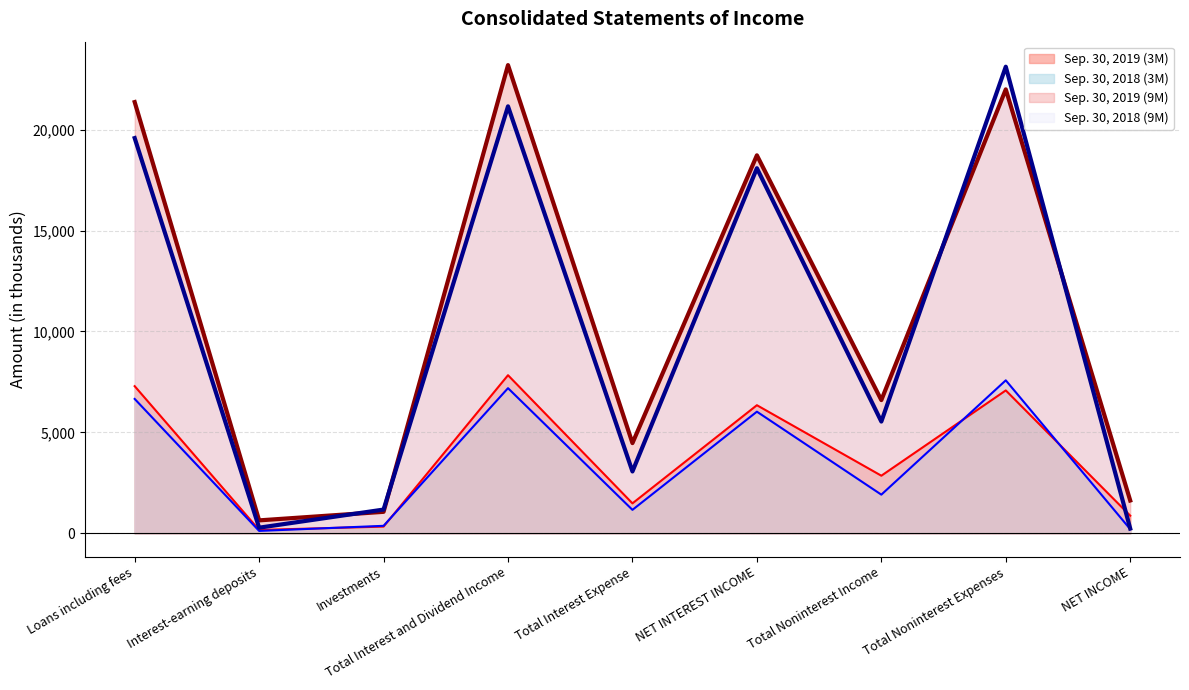

What is the label of the 7th point from the right?

Investments